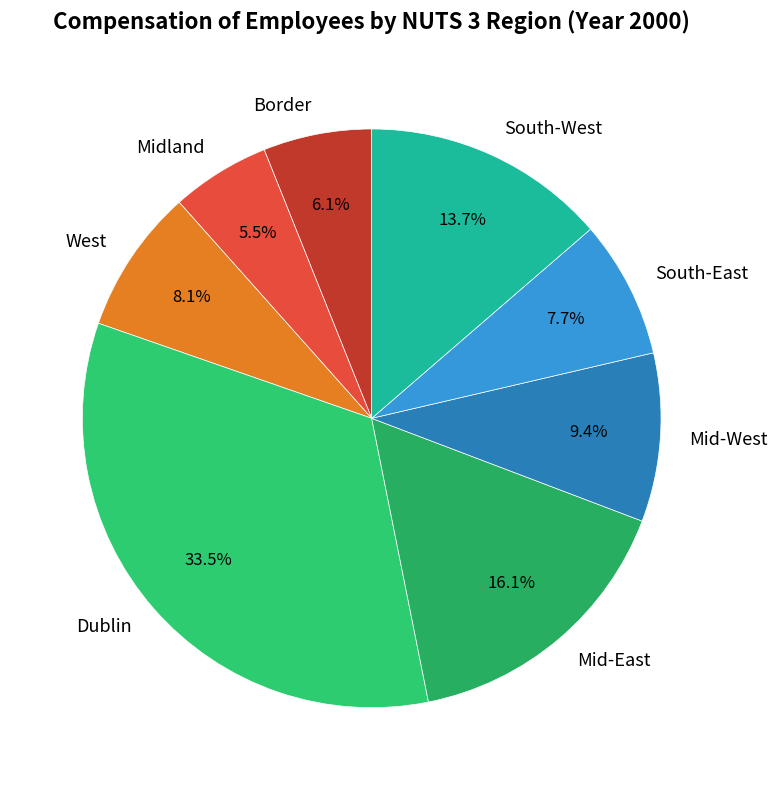

Which slice is the smallest?

Midland